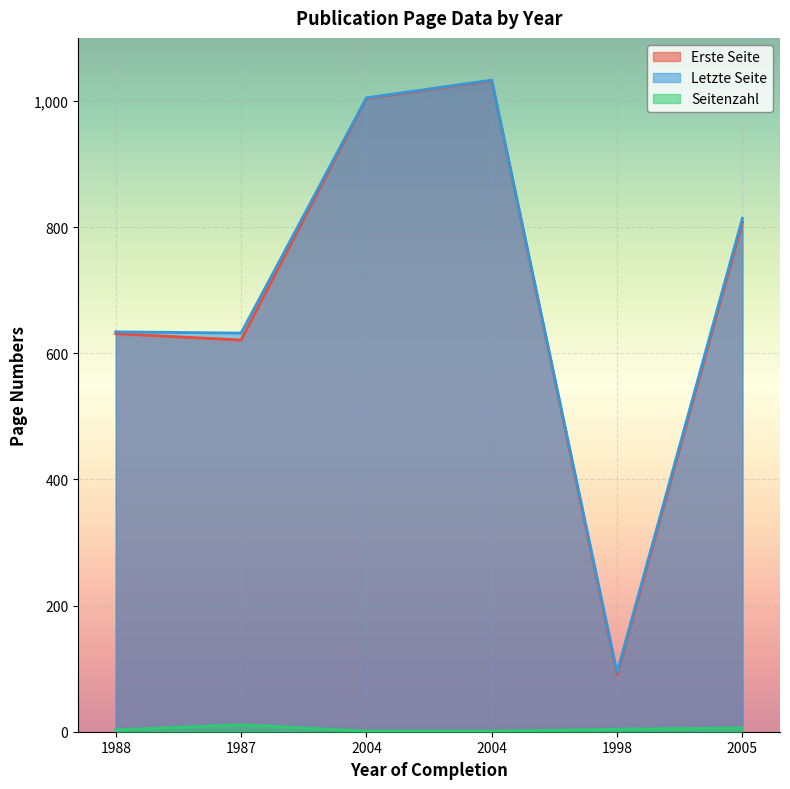

Which category has the lowest value across all series?

2004